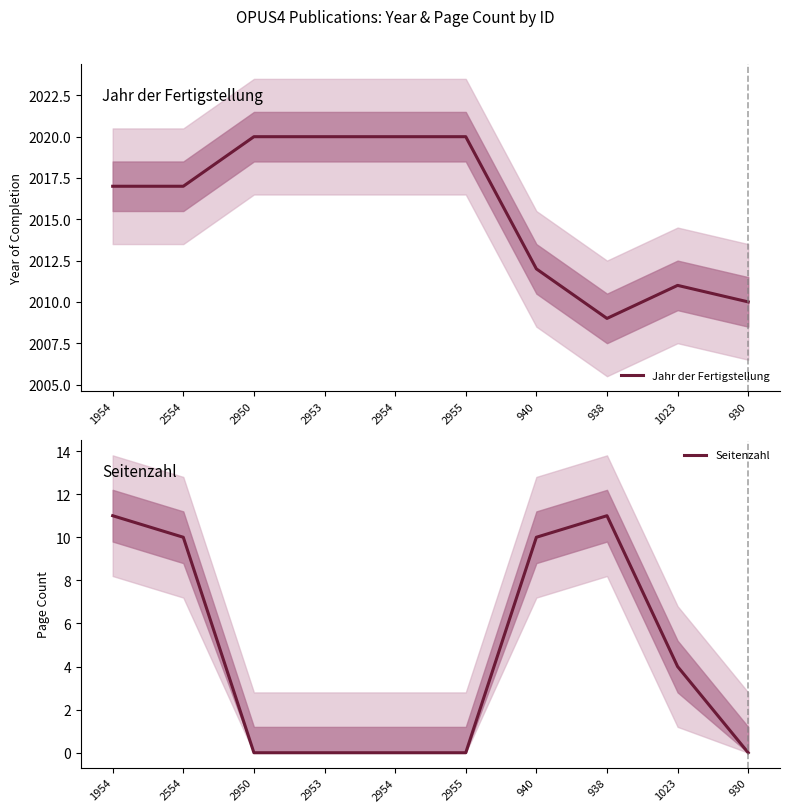

Which series has the largest total across all categories?

Jahr der Fertigstellung